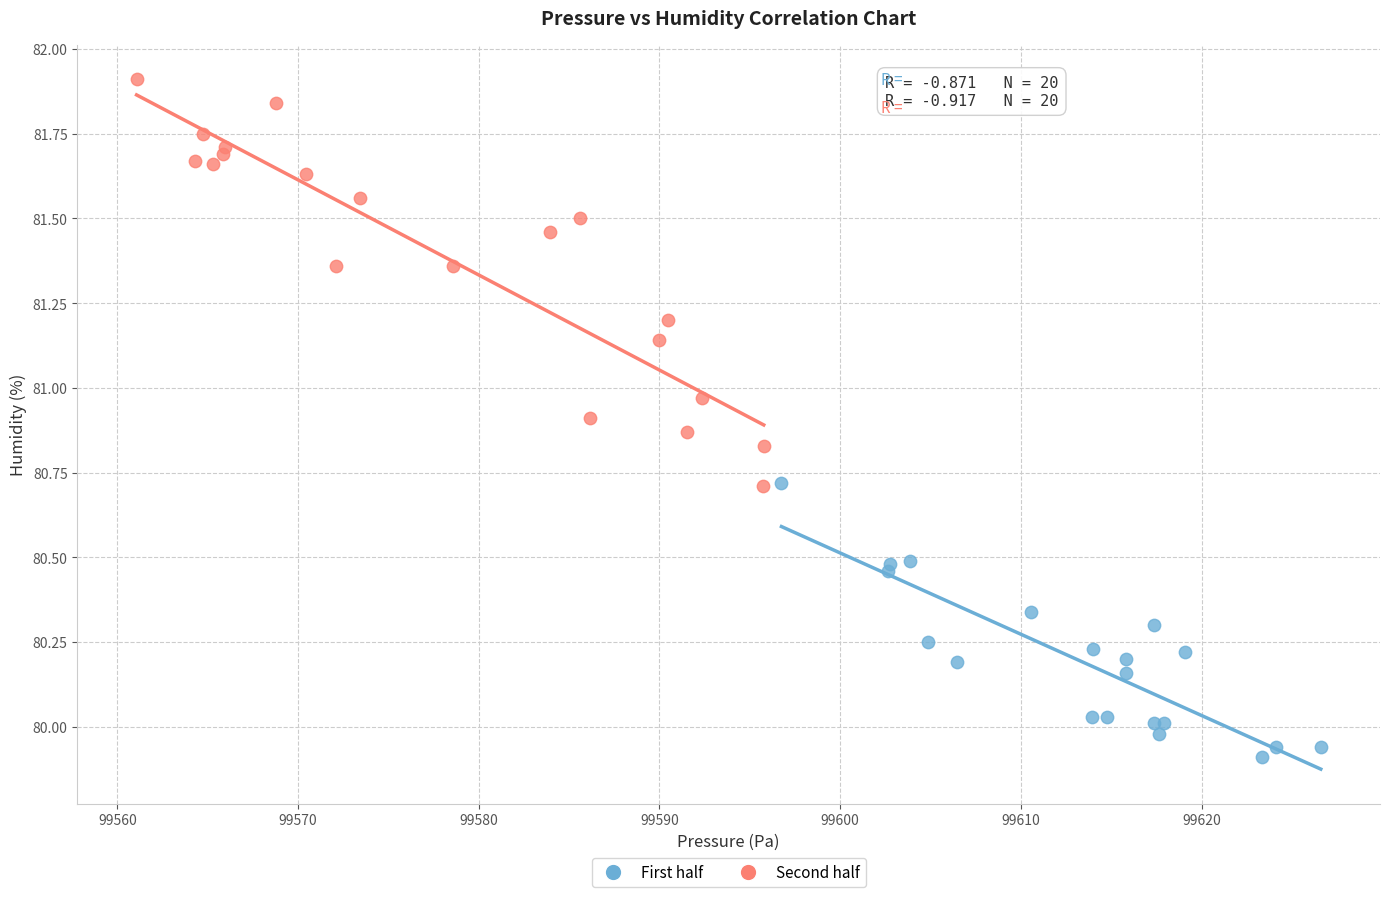

Which series has the widest spread of Y values?

Second half